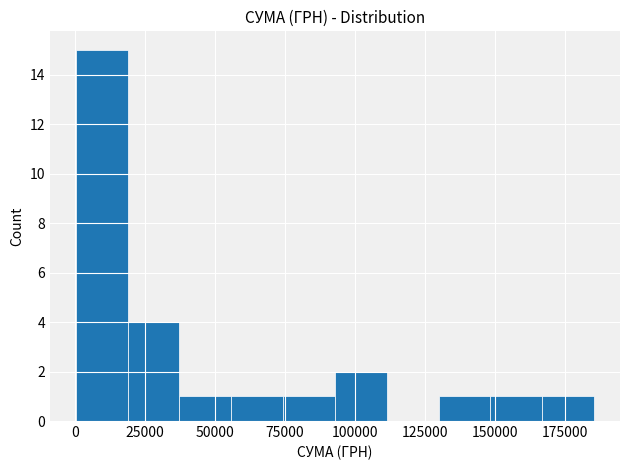

Read against the x-axis, roughly where is the centre of the tallest bar?

10000